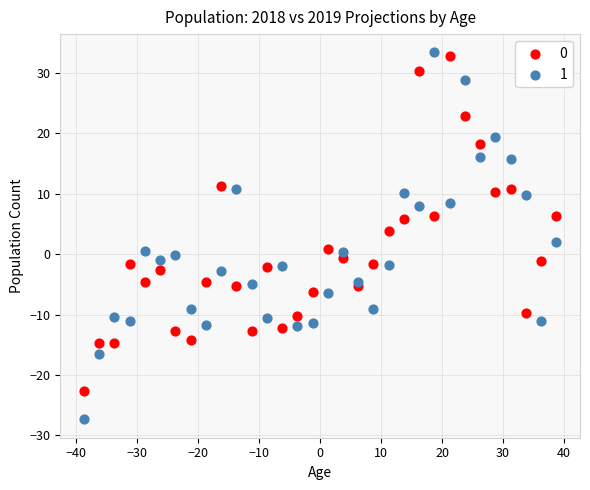

What is the X range (max minus min) for the scatter plot?

77.5